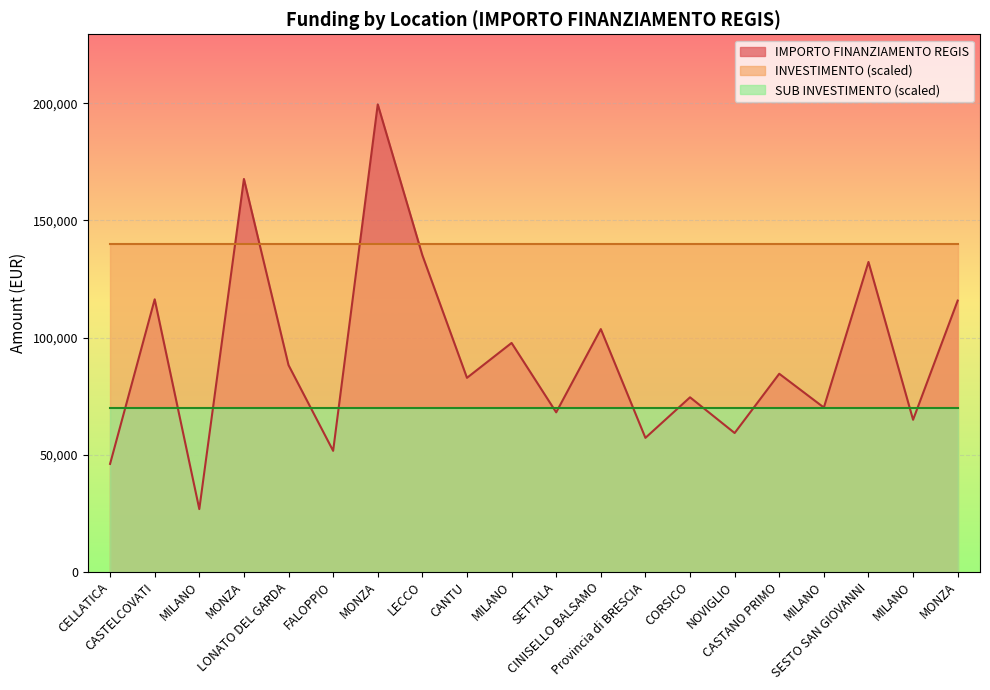

Between CANTU and CINISELLO BALSAMO, which is larger?

CINISELLO BALSAMO